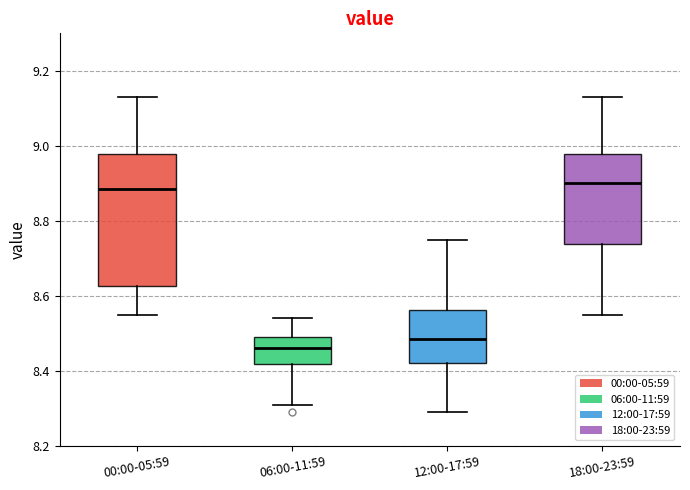

Comparing the boxes themselves (not the whiskers), which one is the tallest?

00:00-05:59